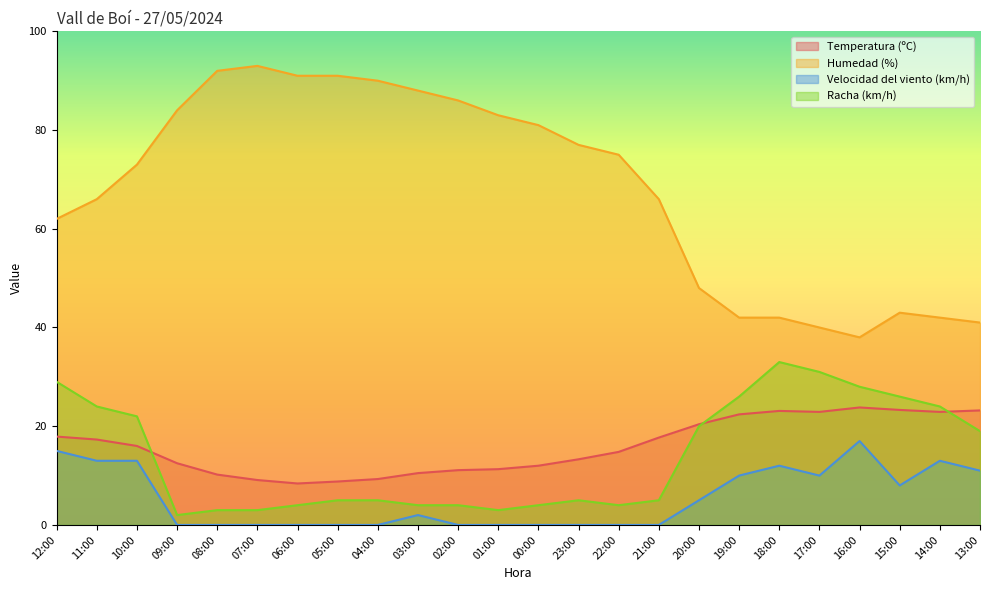

What is the total value across all series at 03:00?

104.5